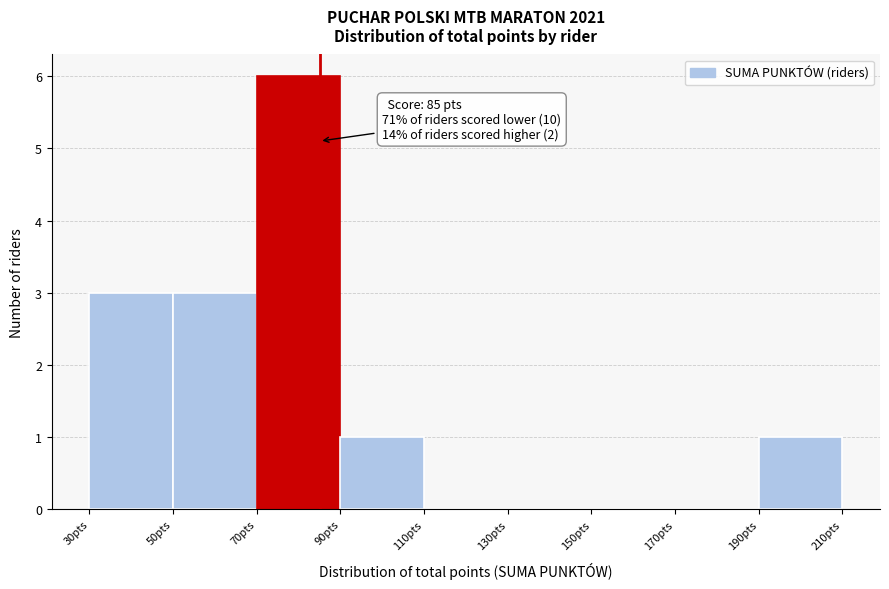

Over which range of the x-axis is the bar tallest?

70 to 90